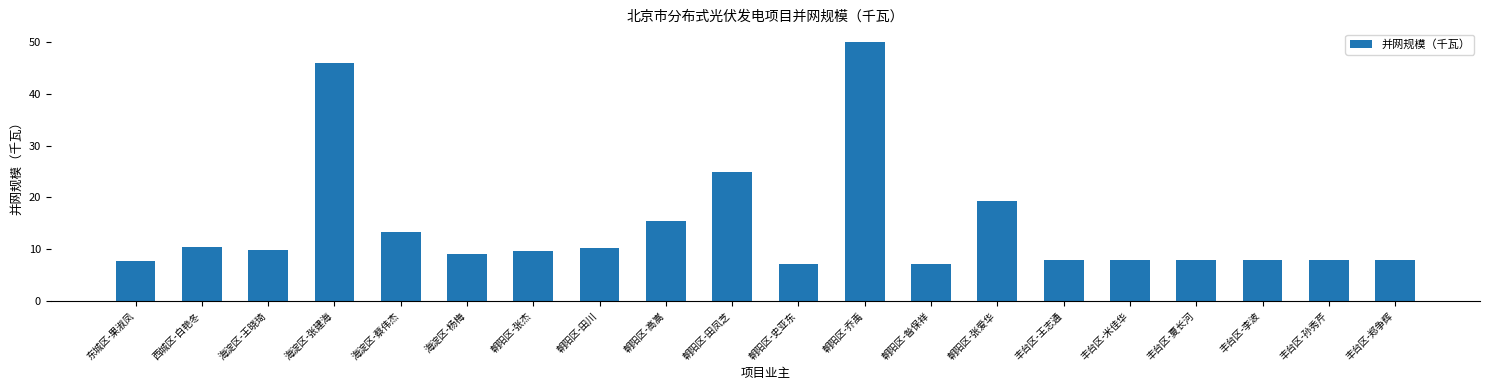

Approximately how many times larger is the value at 朝阳区-张爱华 compared to 丰台区-米佳华?

2.4